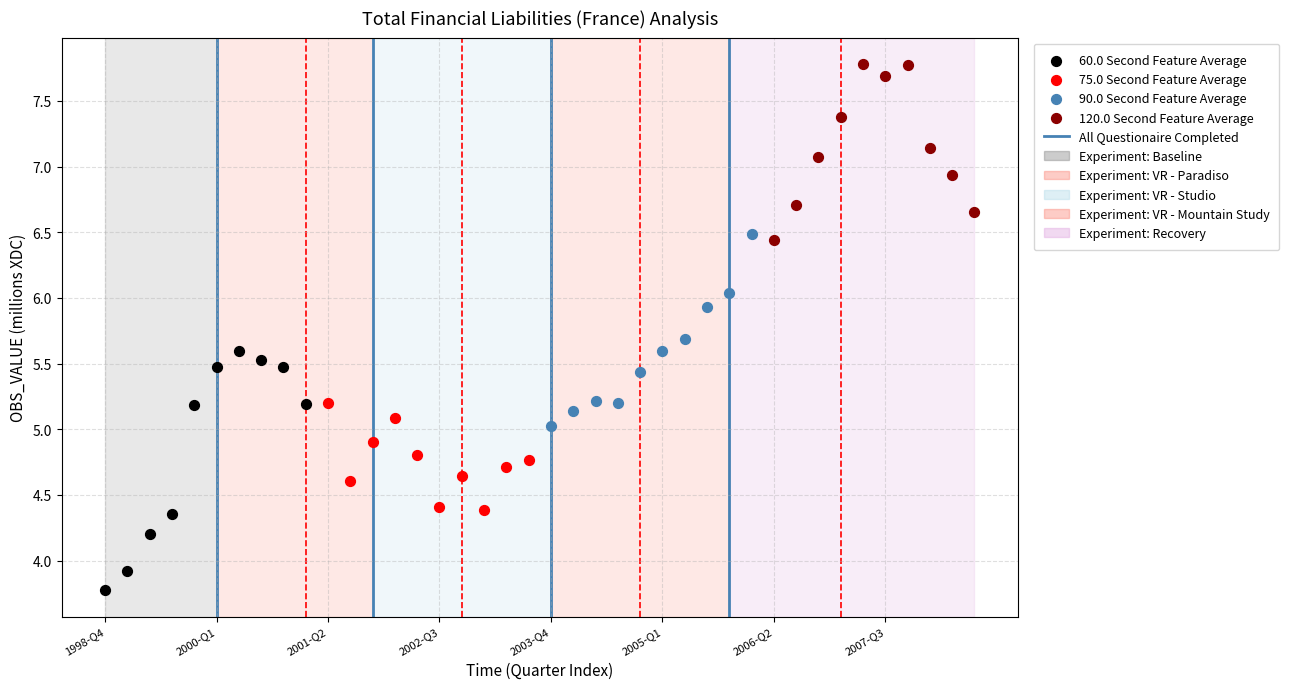

Which series contains the lowest Y value?

60.0 Second Feature Average